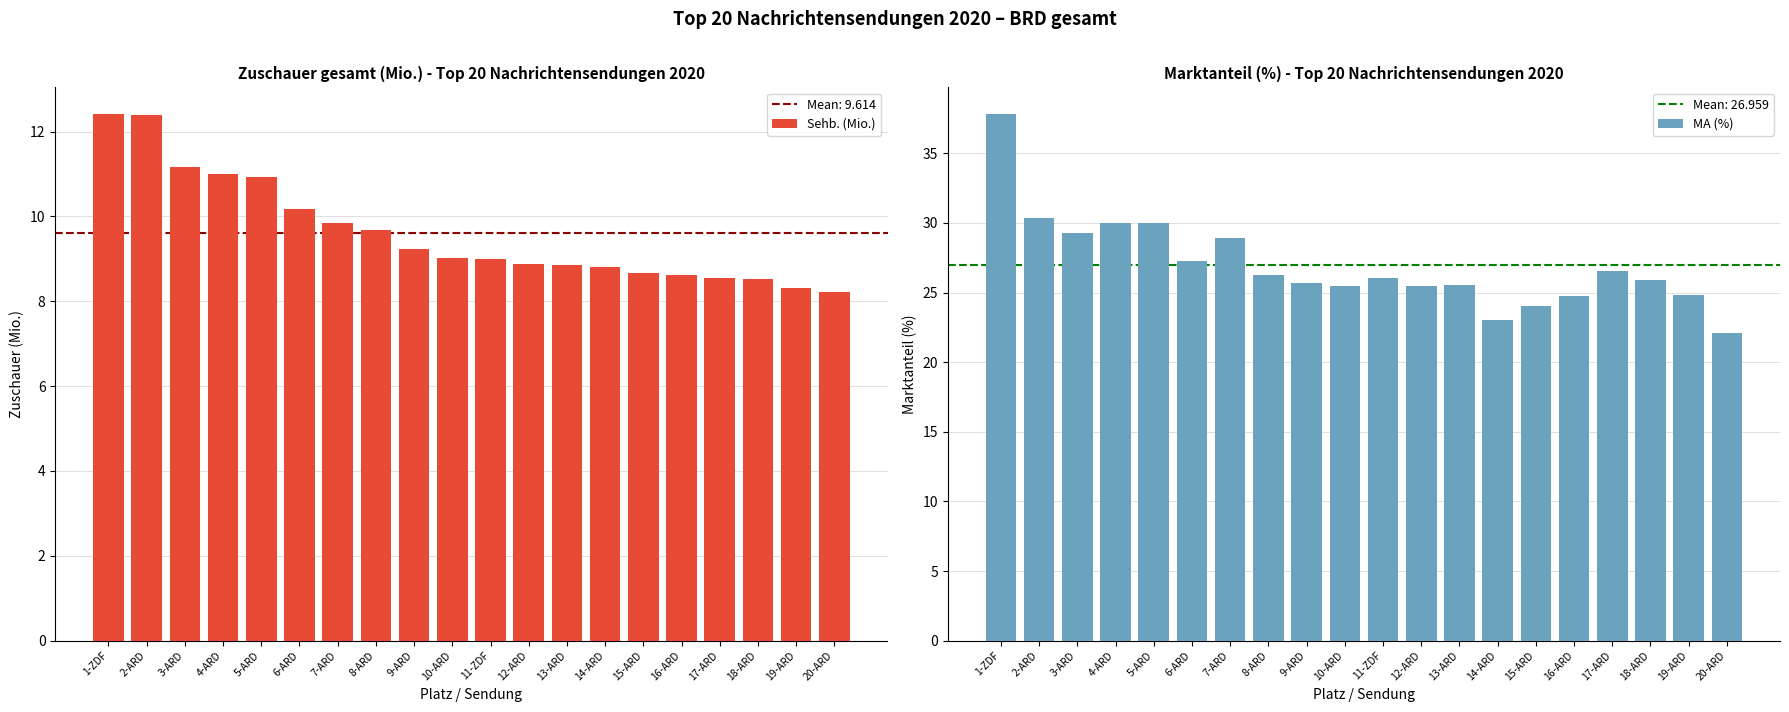

True or false: MA (%) has a value of 12.4 at 7-ARD.

False